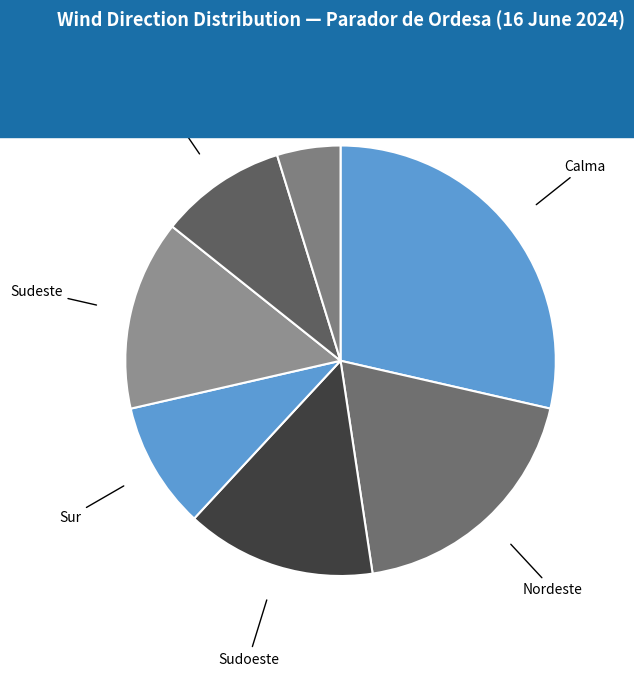

The Calma slice represents 22% of the pie. True or false?

False